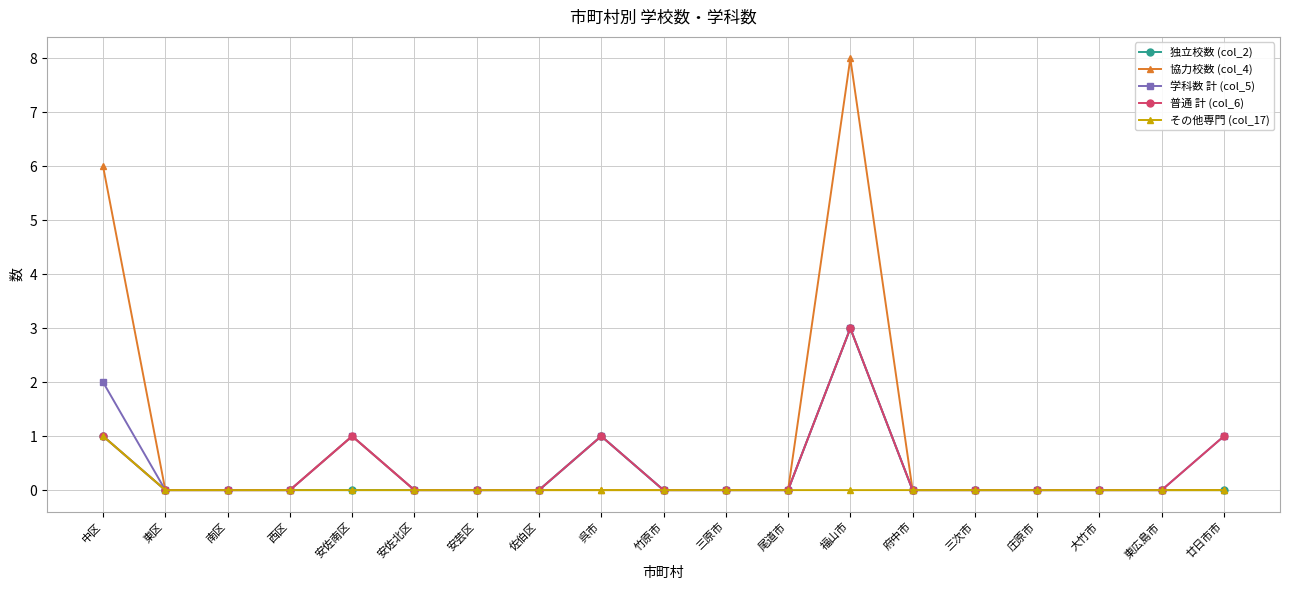

Reading right to left, list all the values displayed in this chart.

独立校数 (col_2): 0	0	0	0	0	0	3	0	0	0	1	0	0	0	0	0	0	0	1
協力校数 (col_4): 0	0	0	0	0	0	8	0	0	0	0	0	0	0	1	0	0	0	6
学科数 計 (col_5): 1	0	0	0	0	0	3	0	0	0	1	0	0	0	1	0	0	0	2
普通 計 (col_6): 1	0	0	0	0	0	3	0	0	0	1	0	0	0	1	0	0	0	1
その他専門 (col_17): 0	0	0	0	0	0	0	0	0	0	0	0	0	0	0	0	0	0	1